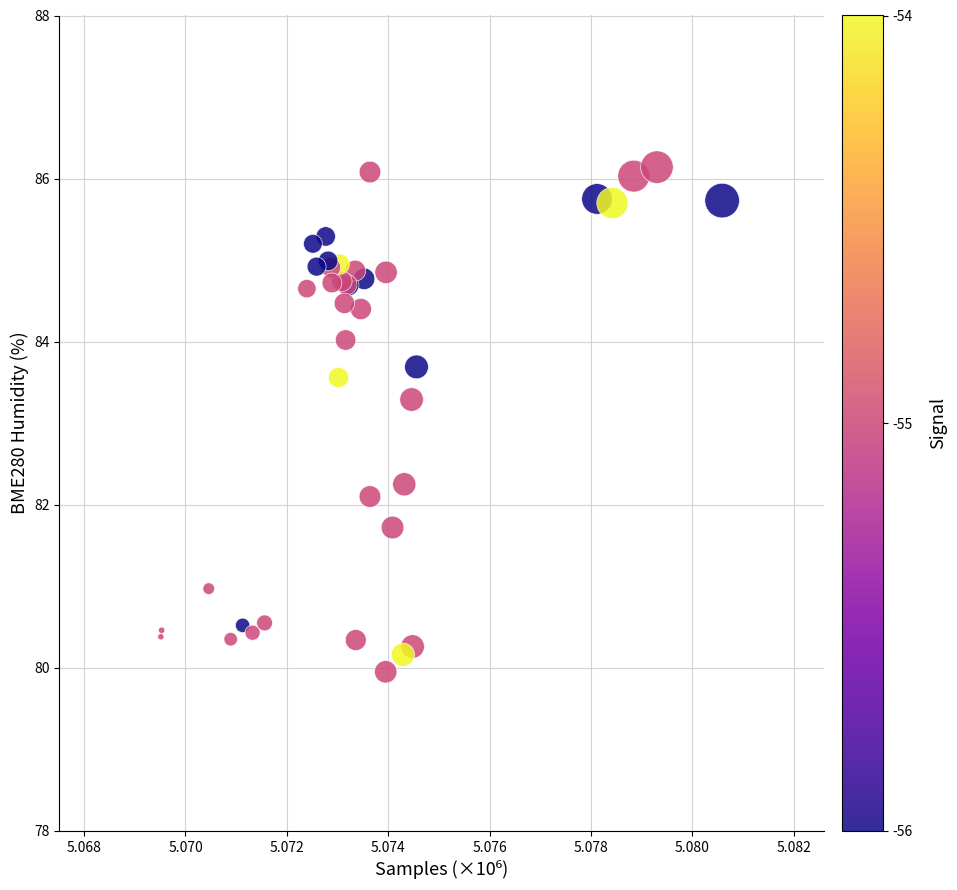

What Y value in the scatter plot is closest to 83?

83.3